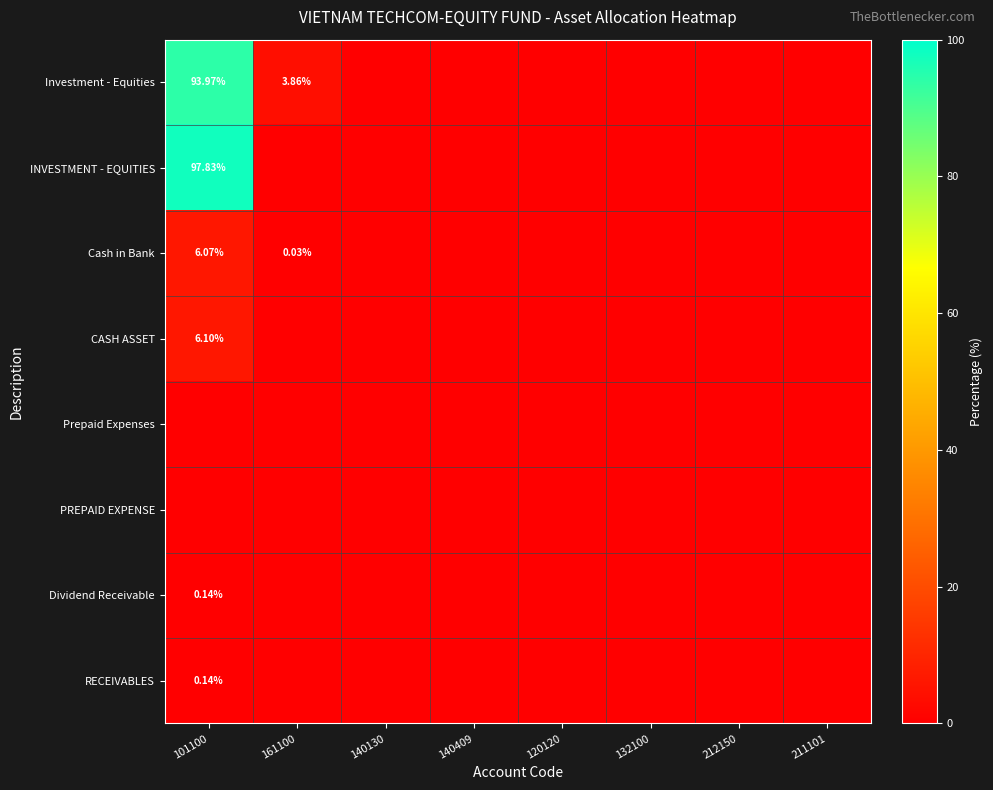

Between 140409 and 101100, which is larger?

101100